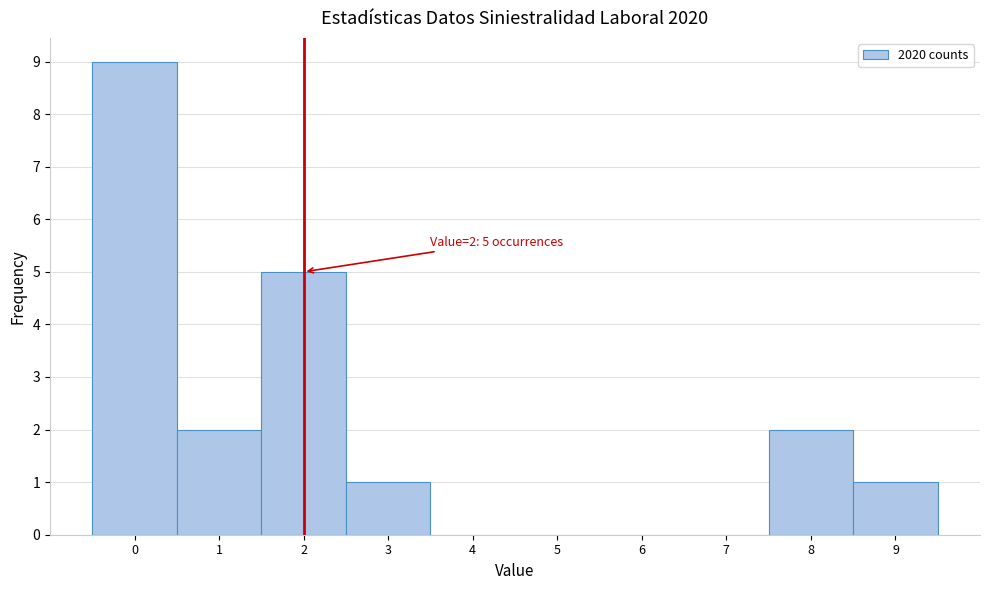

Over which range of the x-axis is the bar tallest?

-0.5 to 0.5